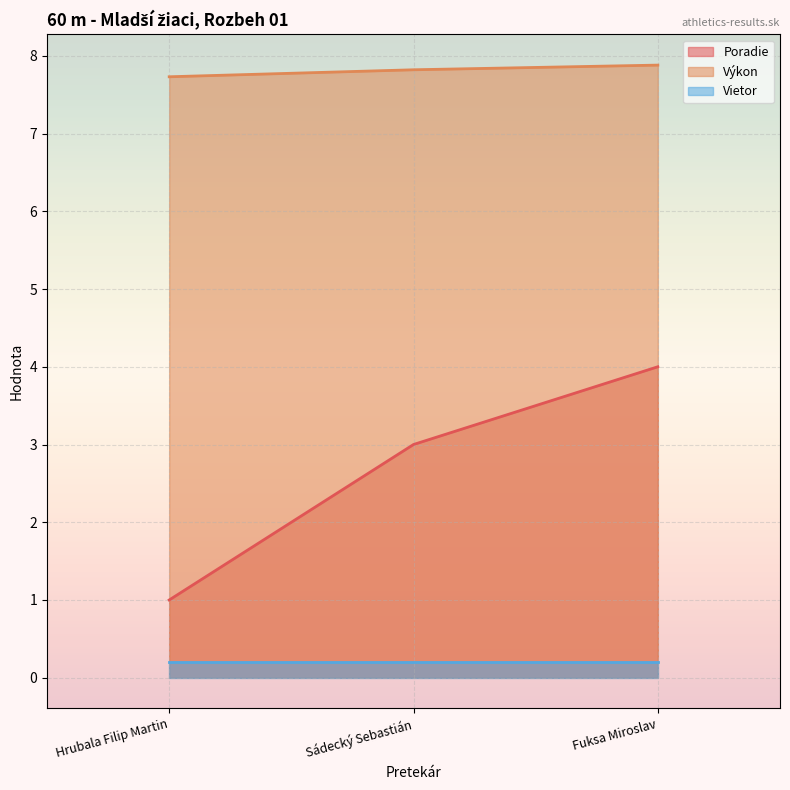

At Sádecký Sebastián, list the series in order from largest to smallest.

Výkon, Poradie, Vietor